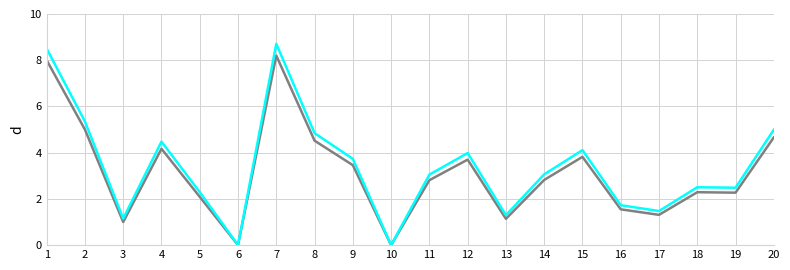

What is the spread (max minus min) of values at 8?

0.3